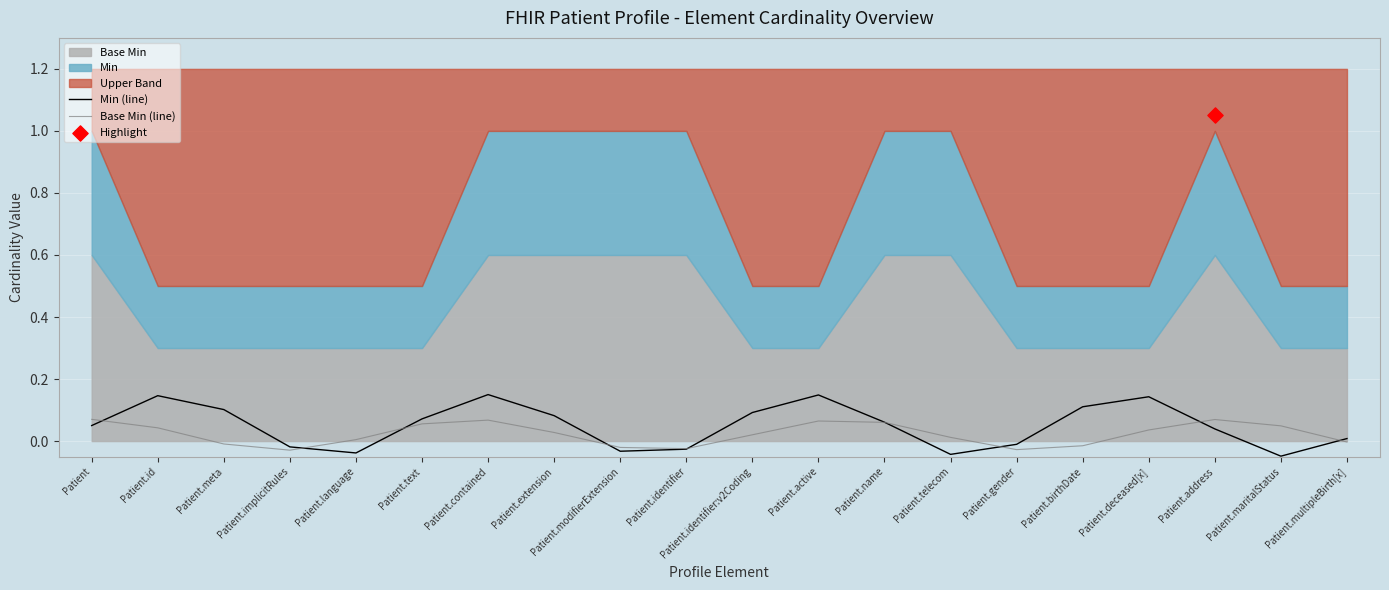

Which series reaches the minimum Y coordinate?

Min (line)